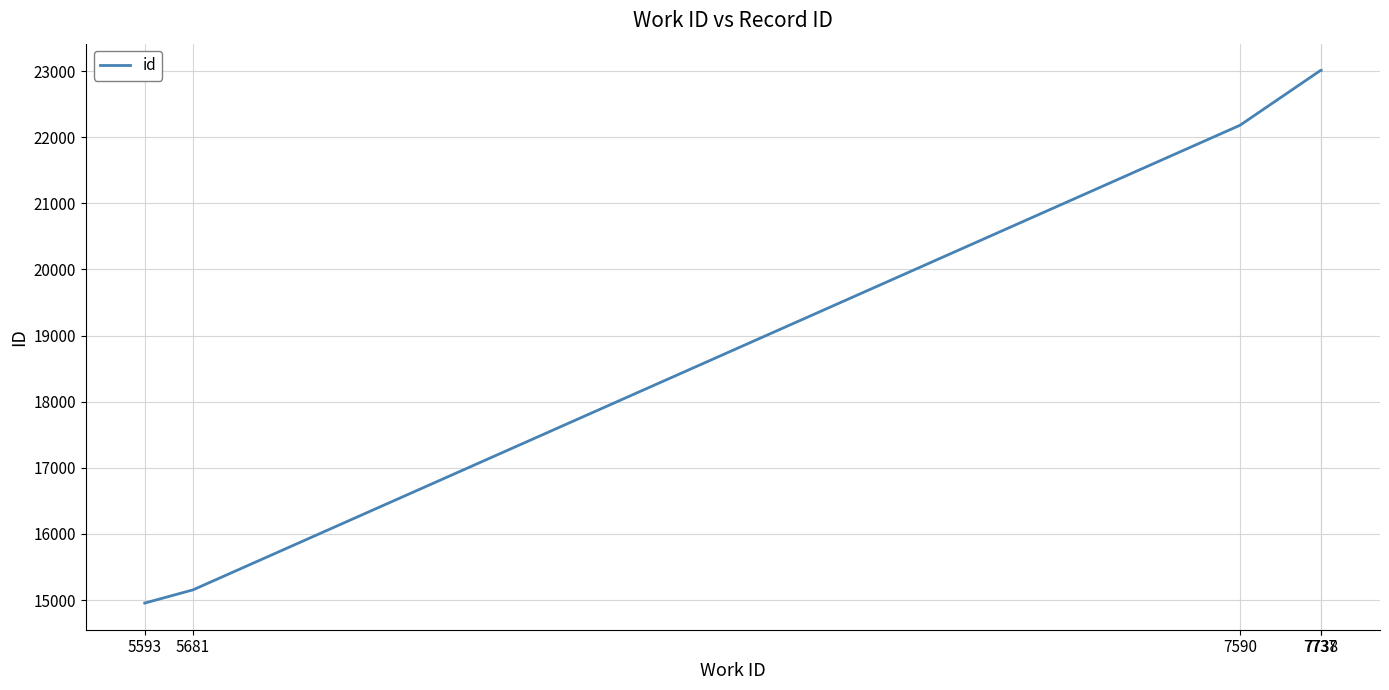

Which label corresponds to the smallest value in the chart?

5593